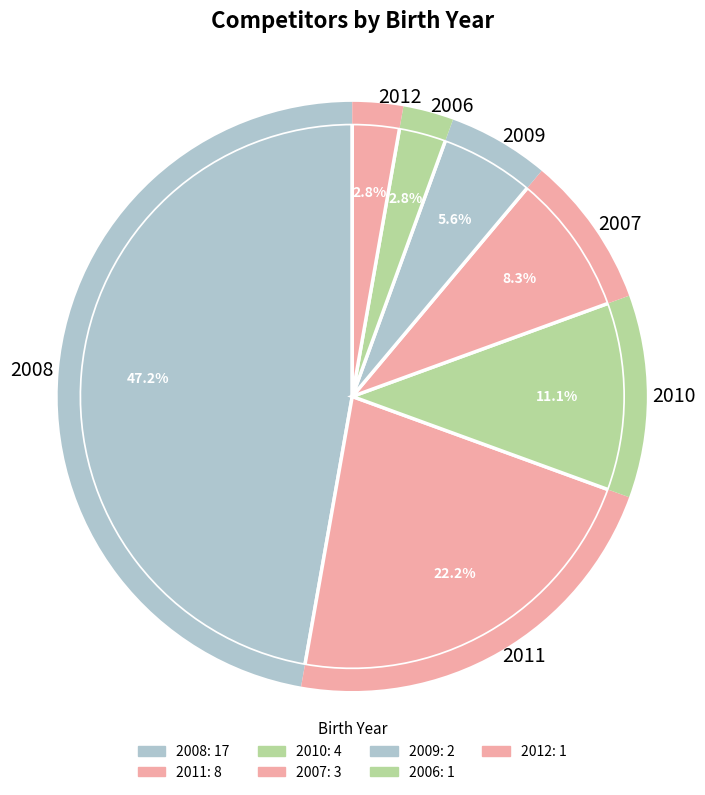

What is the change in value from 2008 to 2010?

-13